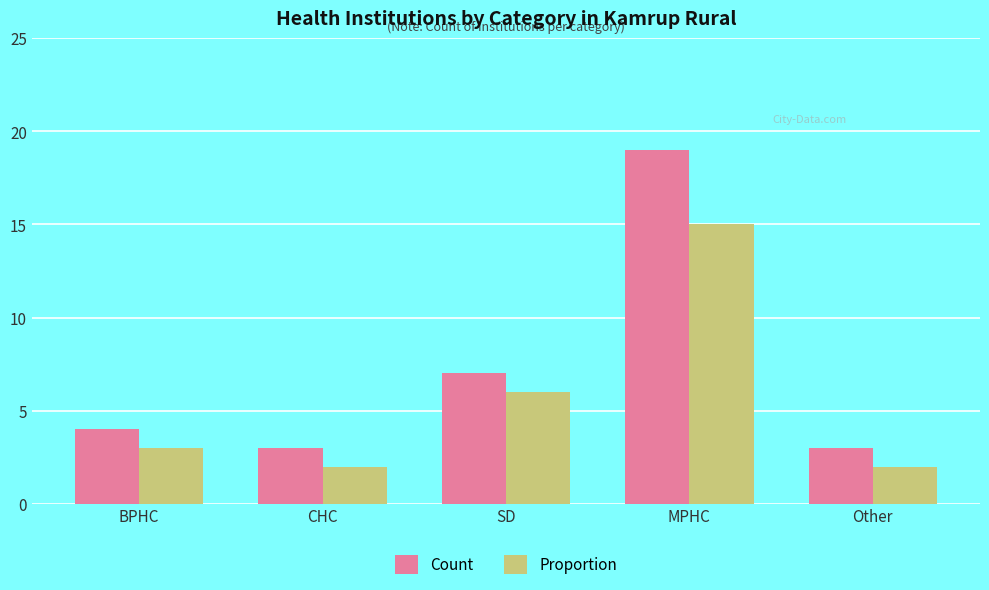

At which category is the sum across all series the highest?

MPHC